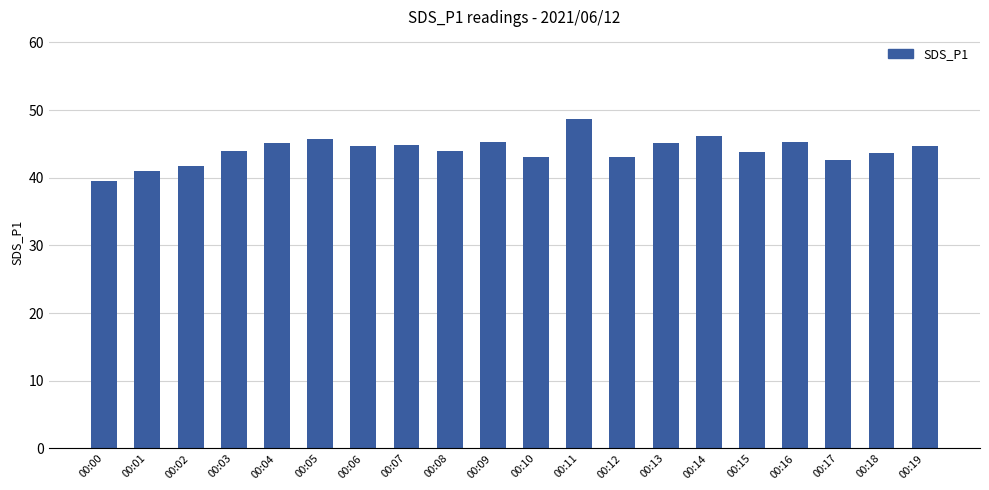

What is the minimum value shown in the chart?

39.5